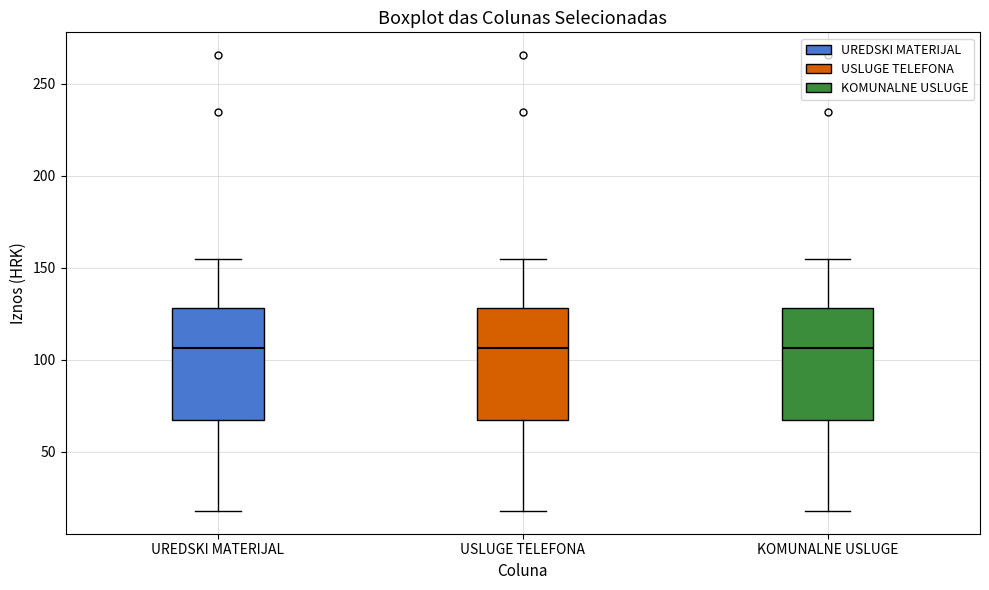

Where is the lower edge of the box for USLUGE TELEFONA on the y-axis? The values are not printed on the chart, so give them approximately, as read against the axis.

65